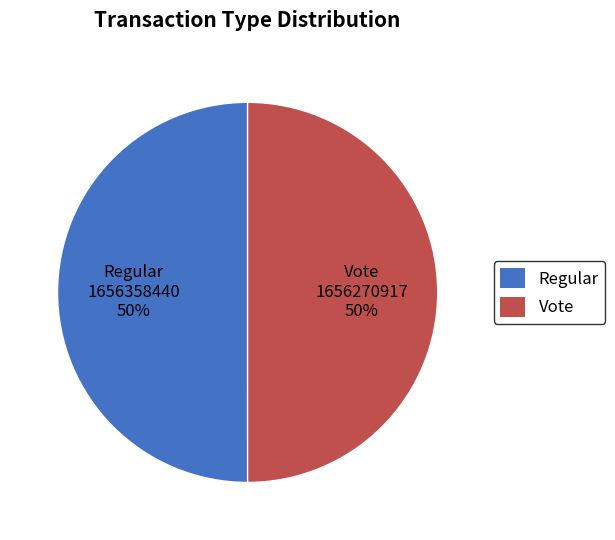

Approximately how many times larger is the value at Vote 1656270917 50% compared to Regular 1656358440 50%?

1.0